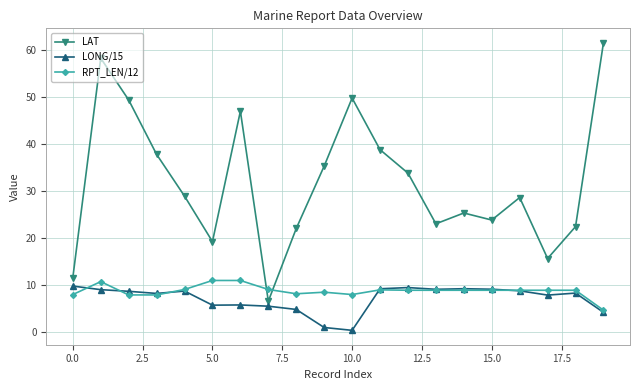

True or false: LONG/15 has more than 1 interior local peaks.

True